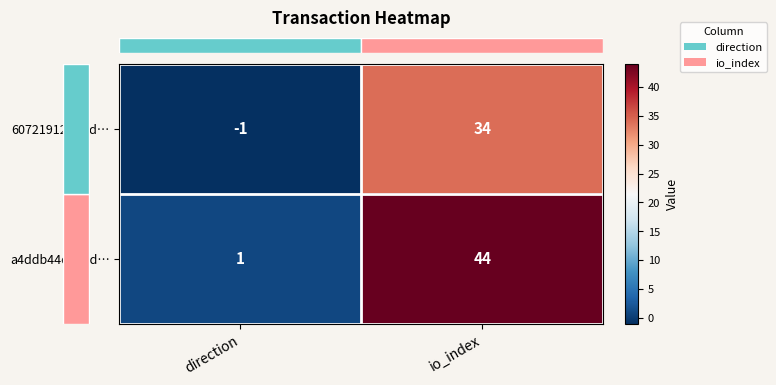

How many values in the 607219120bdd… series are below 34?

1